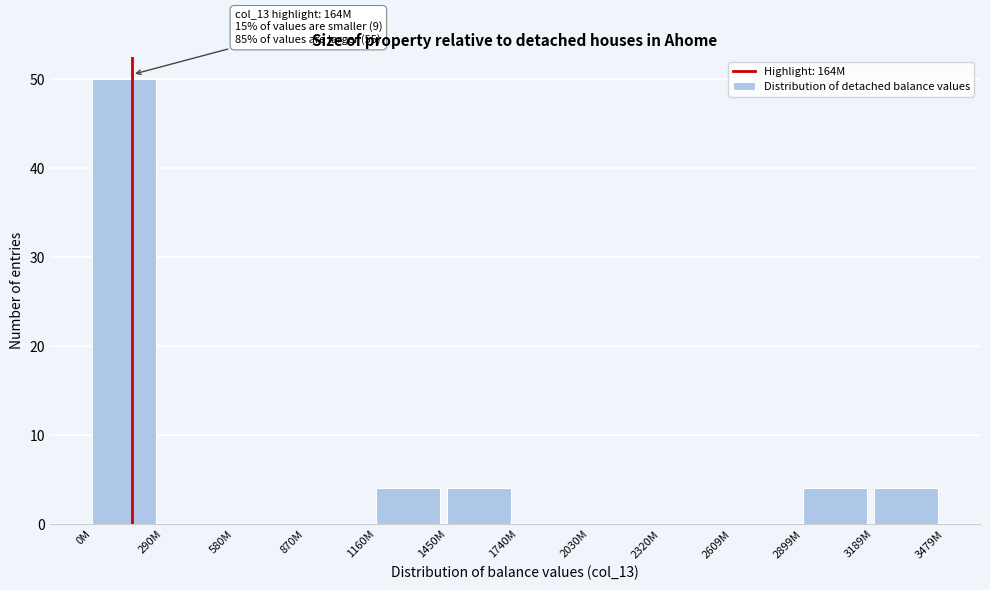

Reading left to right, extract all data points from this chart.

0M=50	290M=0	580M=0	870M=0	1160M=4	1450M=4	1740M=0	2030M=0	2320M=0	2609M=0	2899M=4	3189M=4